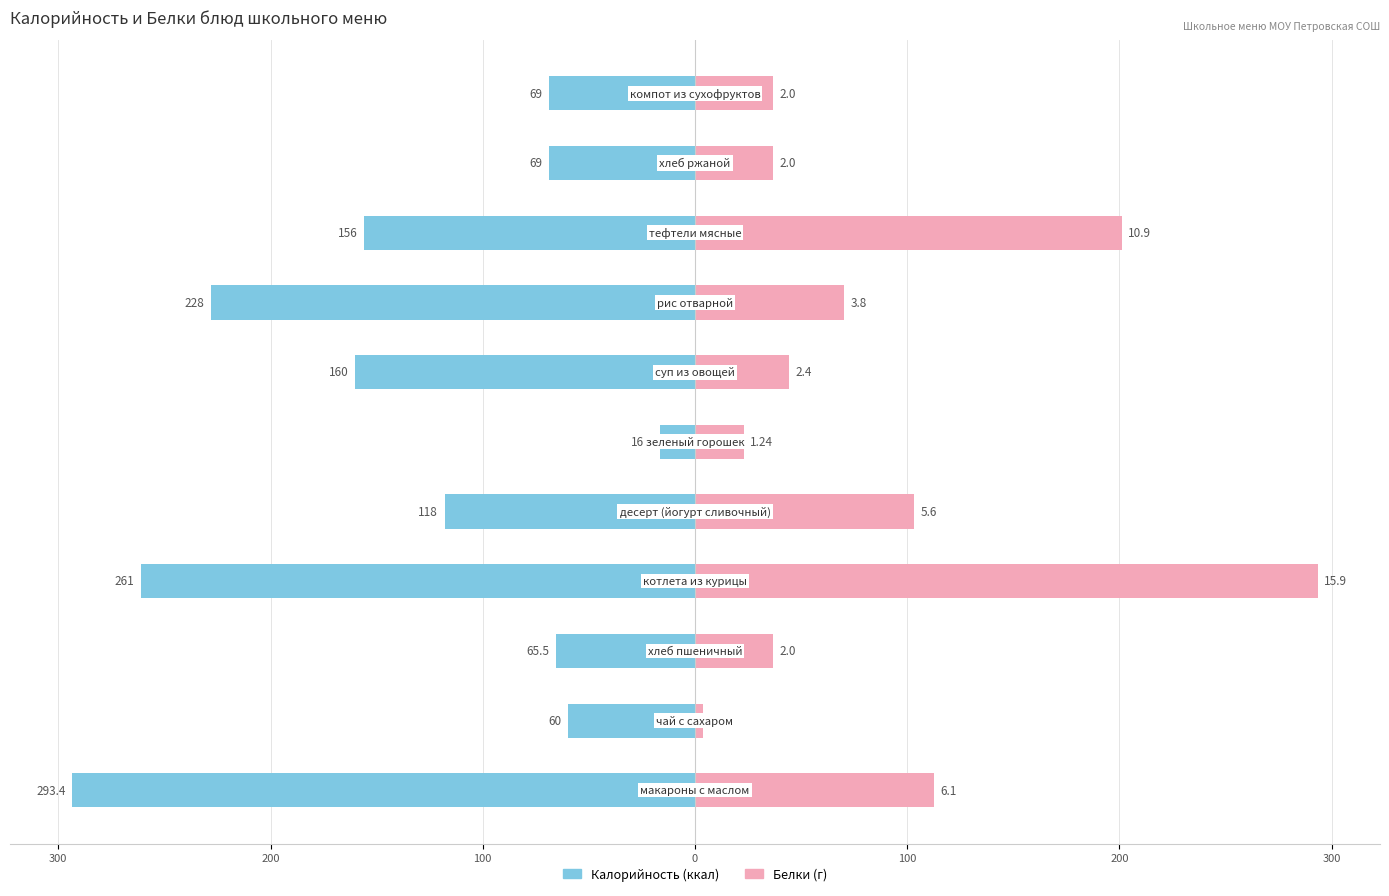

At how many categories does at least one series exceed -92?

11